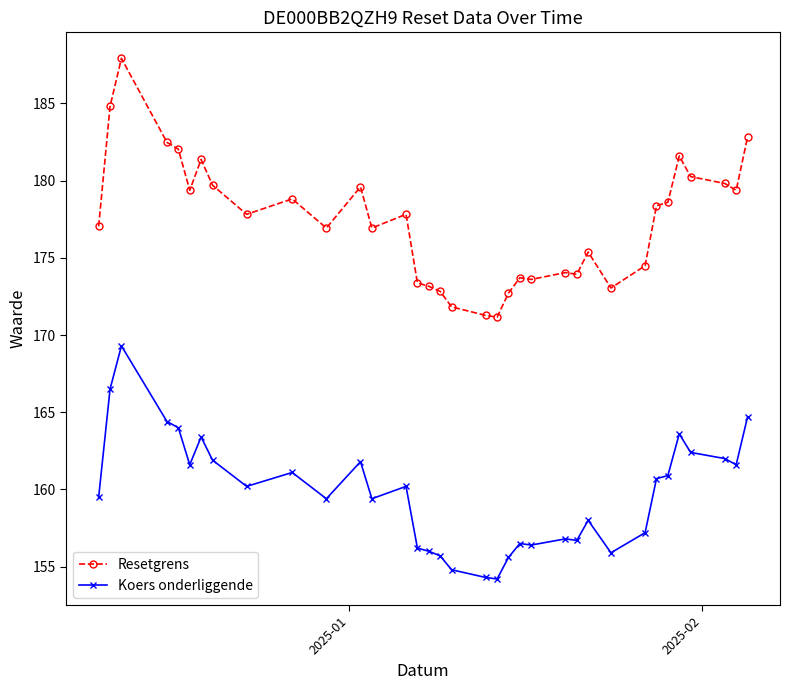

Rank the series by their average value, from highest to lowest.

Resetgrens, Koers onderliggende